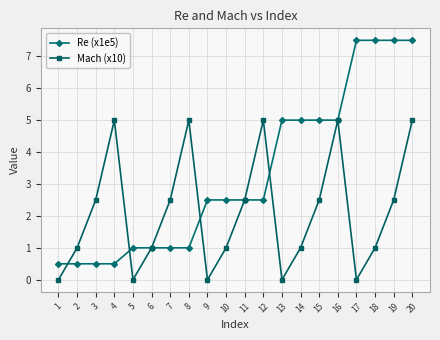

Rank the series by their average value, from lowest to highest.

Mach (x10), Re (x1e5)